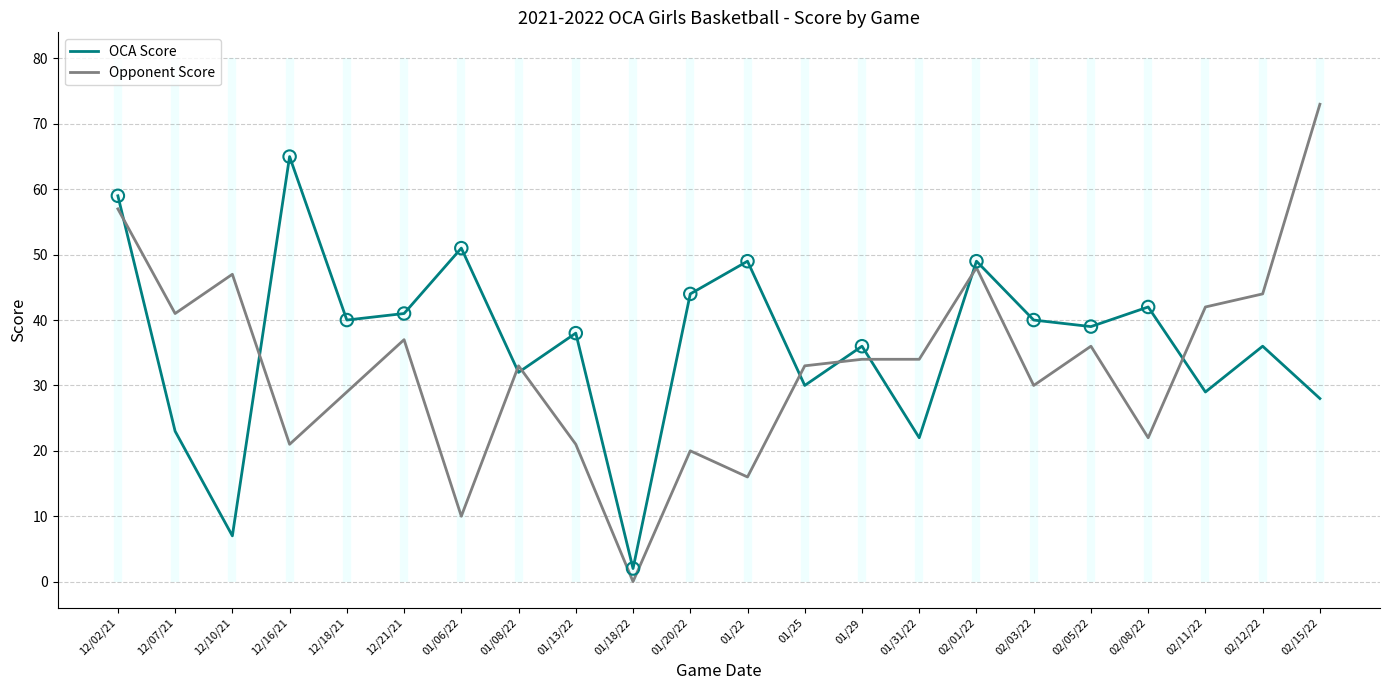

Is the value of Opponent Score at 01/08/22 greater than the value of OCA Score at 02/05/22?

No